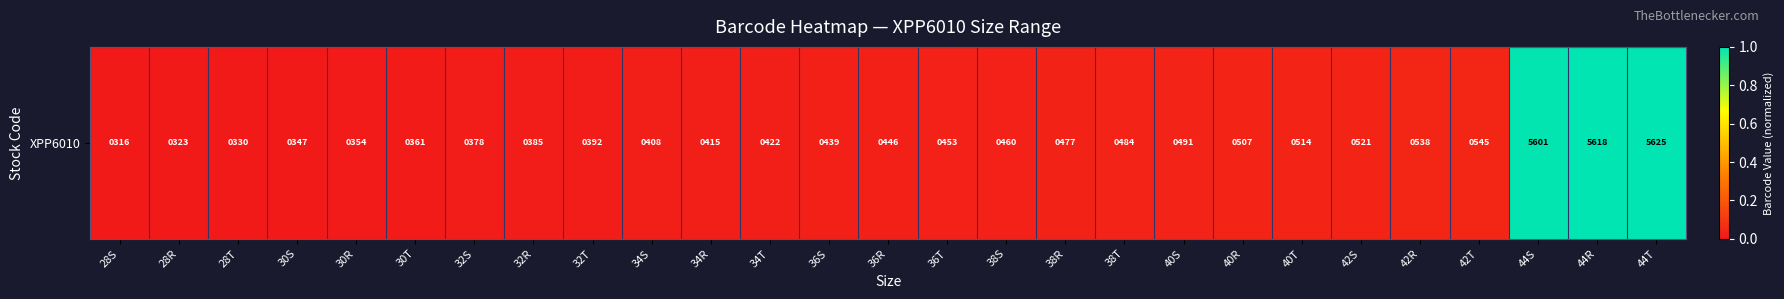

What is the sum of all values?

3.5